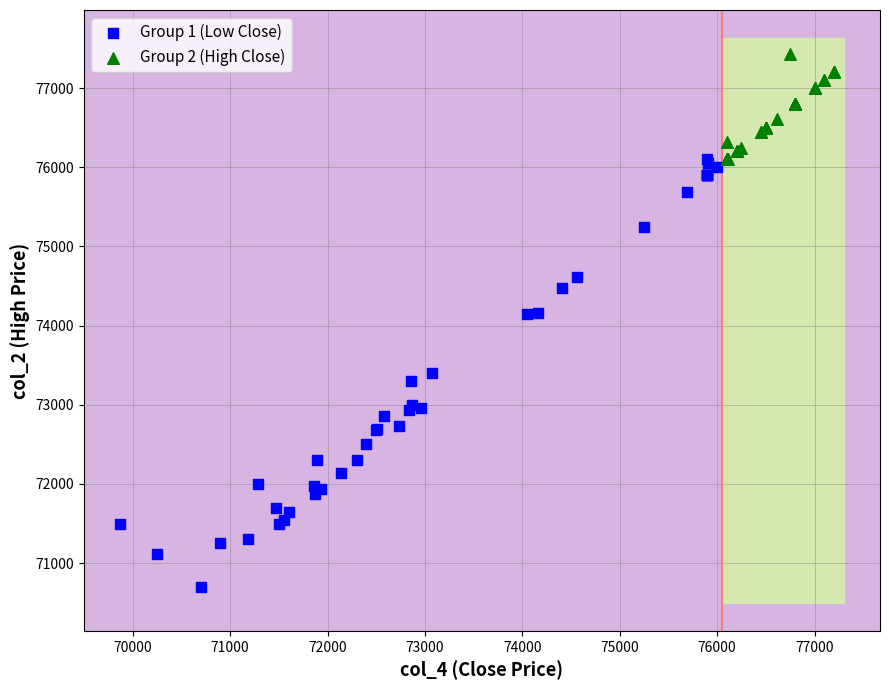

Which series reaches the maximum Y coordinate?

Group 2 (High Close)